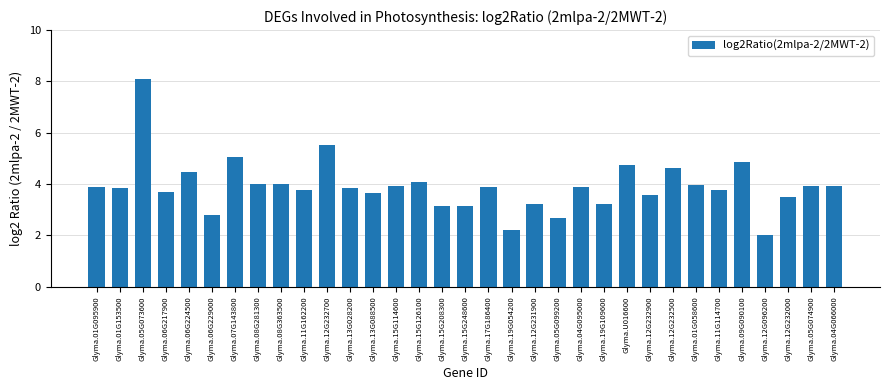

What is the smallest value displayed?

2.0